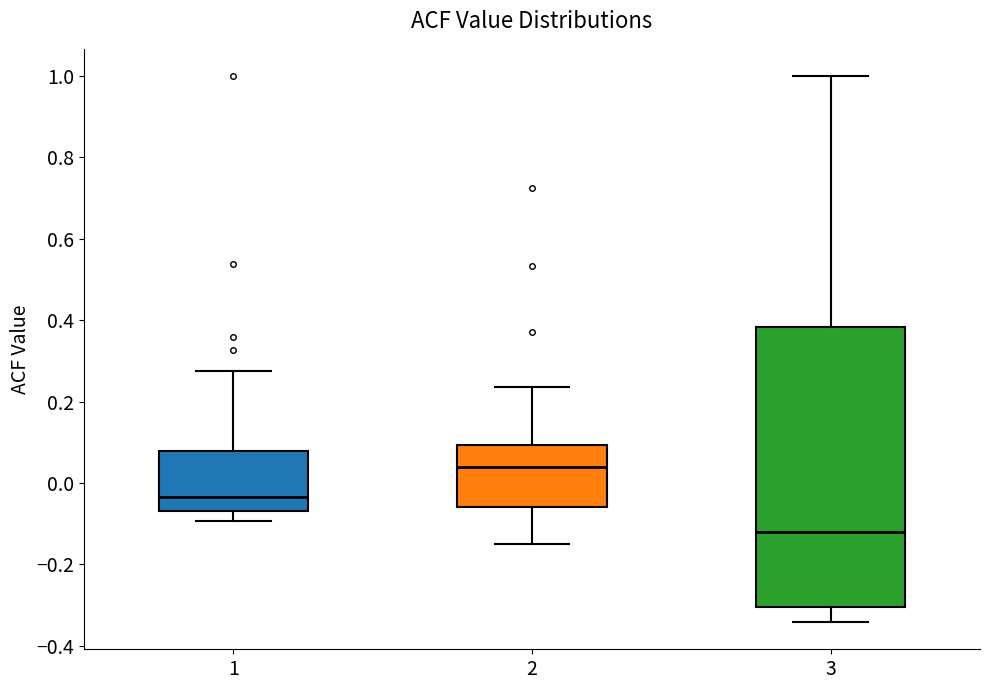

Which box is the tallest, from its lower edge to its upper edge?

3